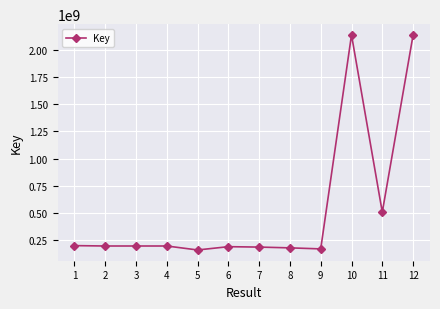

What is the value of the 1st point from the left?

195953979